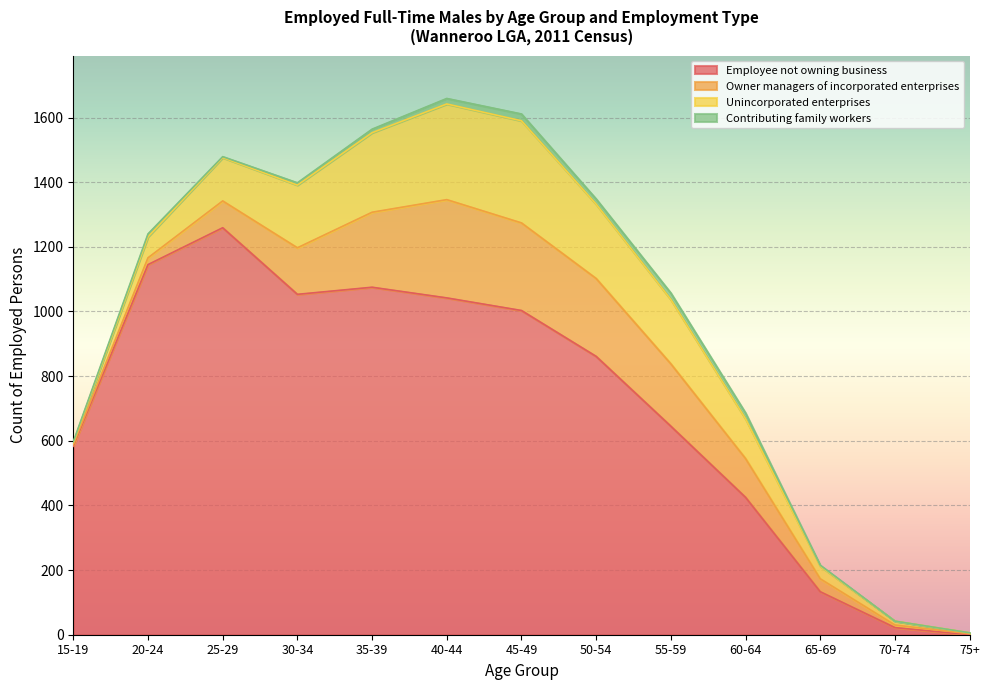

At which label is Unincorporated enterprises closest to 159?

25-29